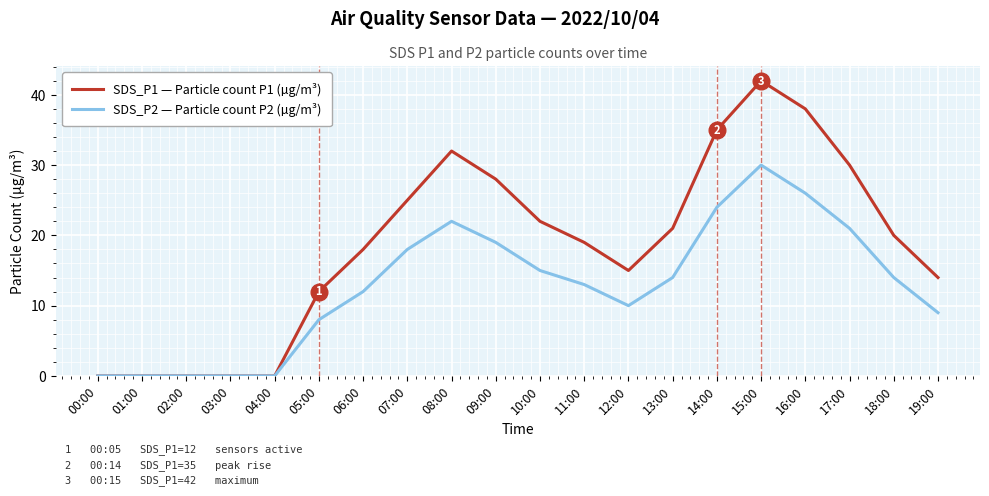

True or false: SDS_P2 — Particle count P2 (µg/m³) has a value of 11 at 09:00.

False